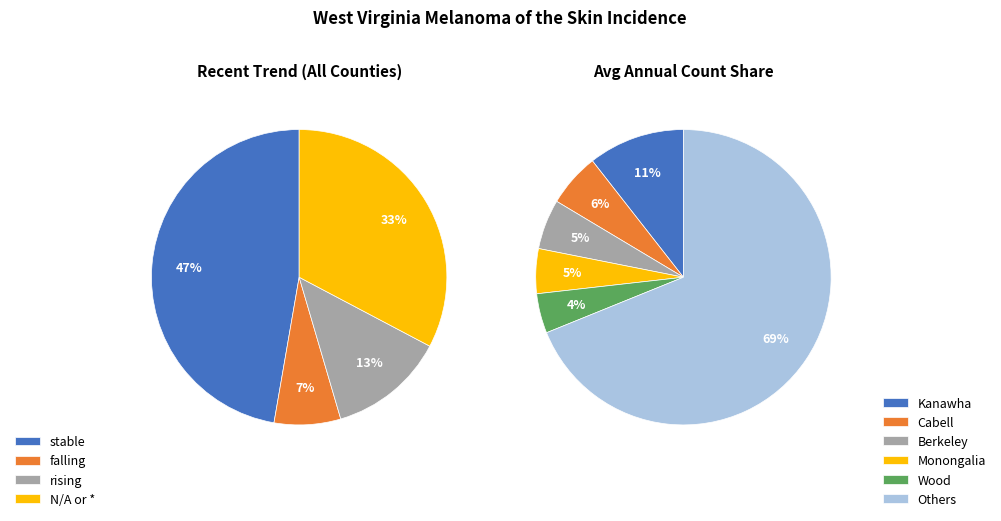

Does any single category account for the majority?

Yes